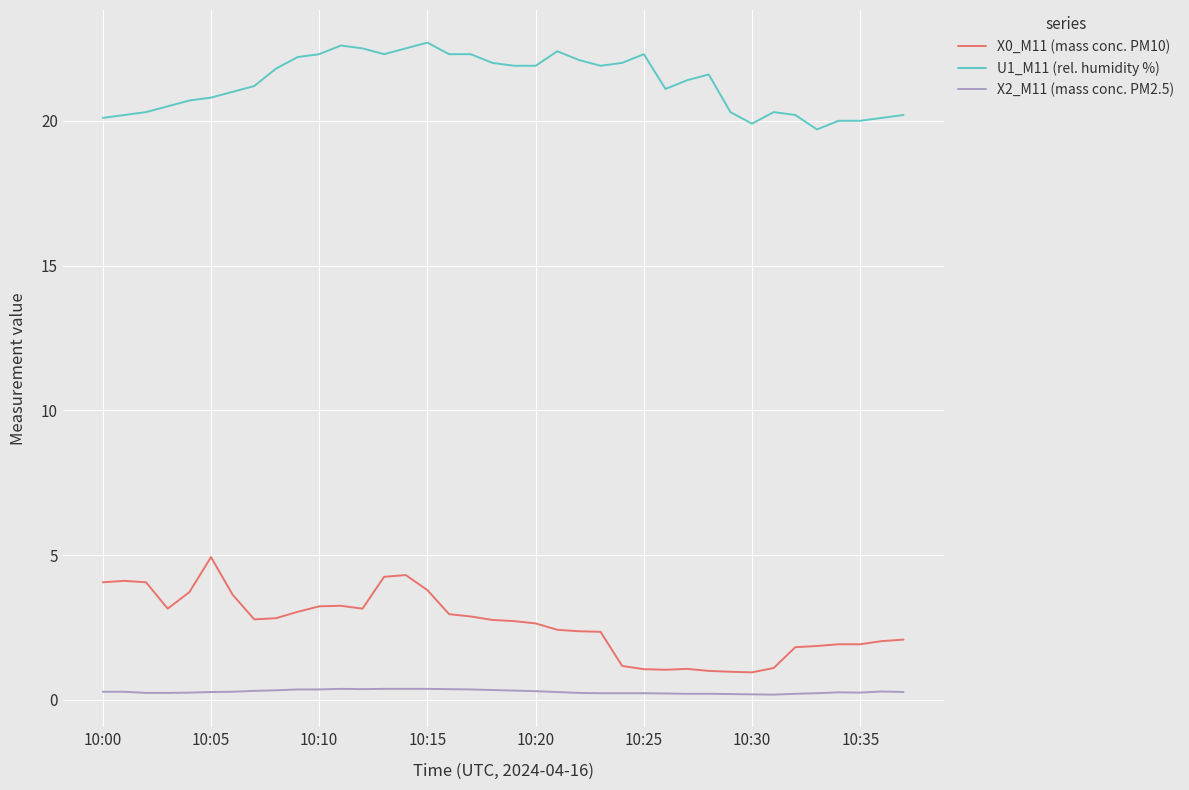

What is the difference between the maximum and minimum values in the X0_M11 (mass conc. PM10) series?

4.0